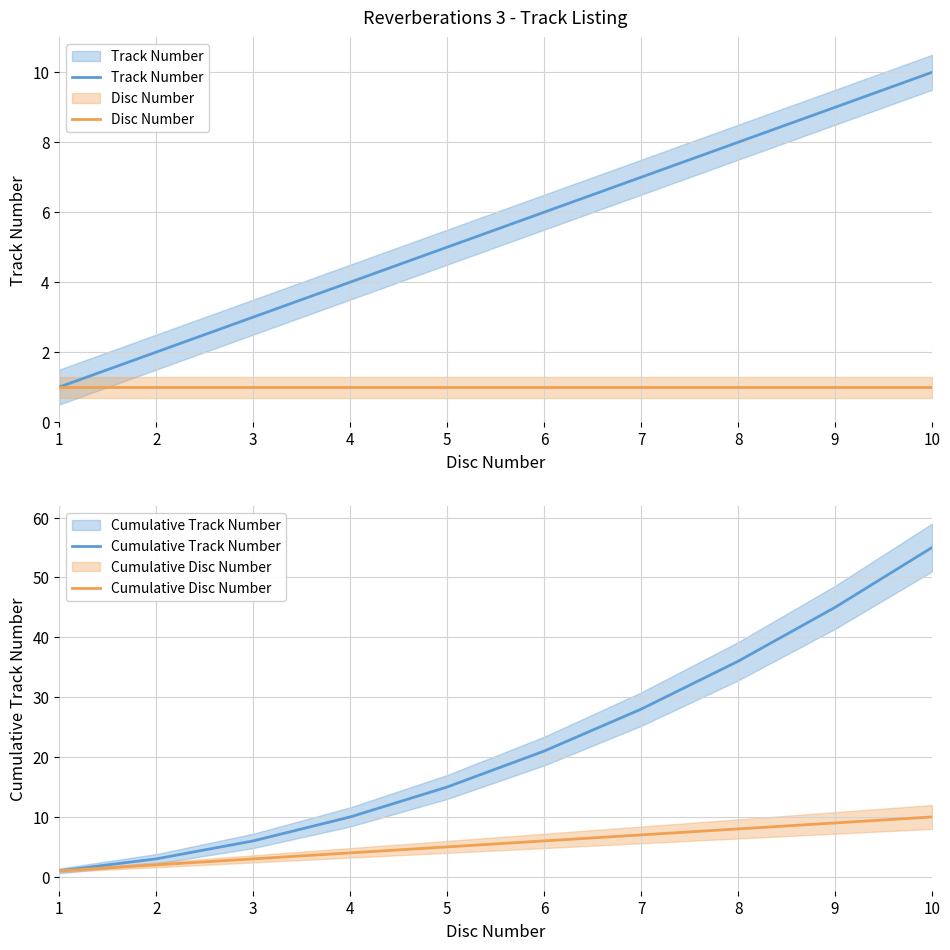

What is the difference between the maximum and second lowest values in the Cumulative Disc Number series?

8